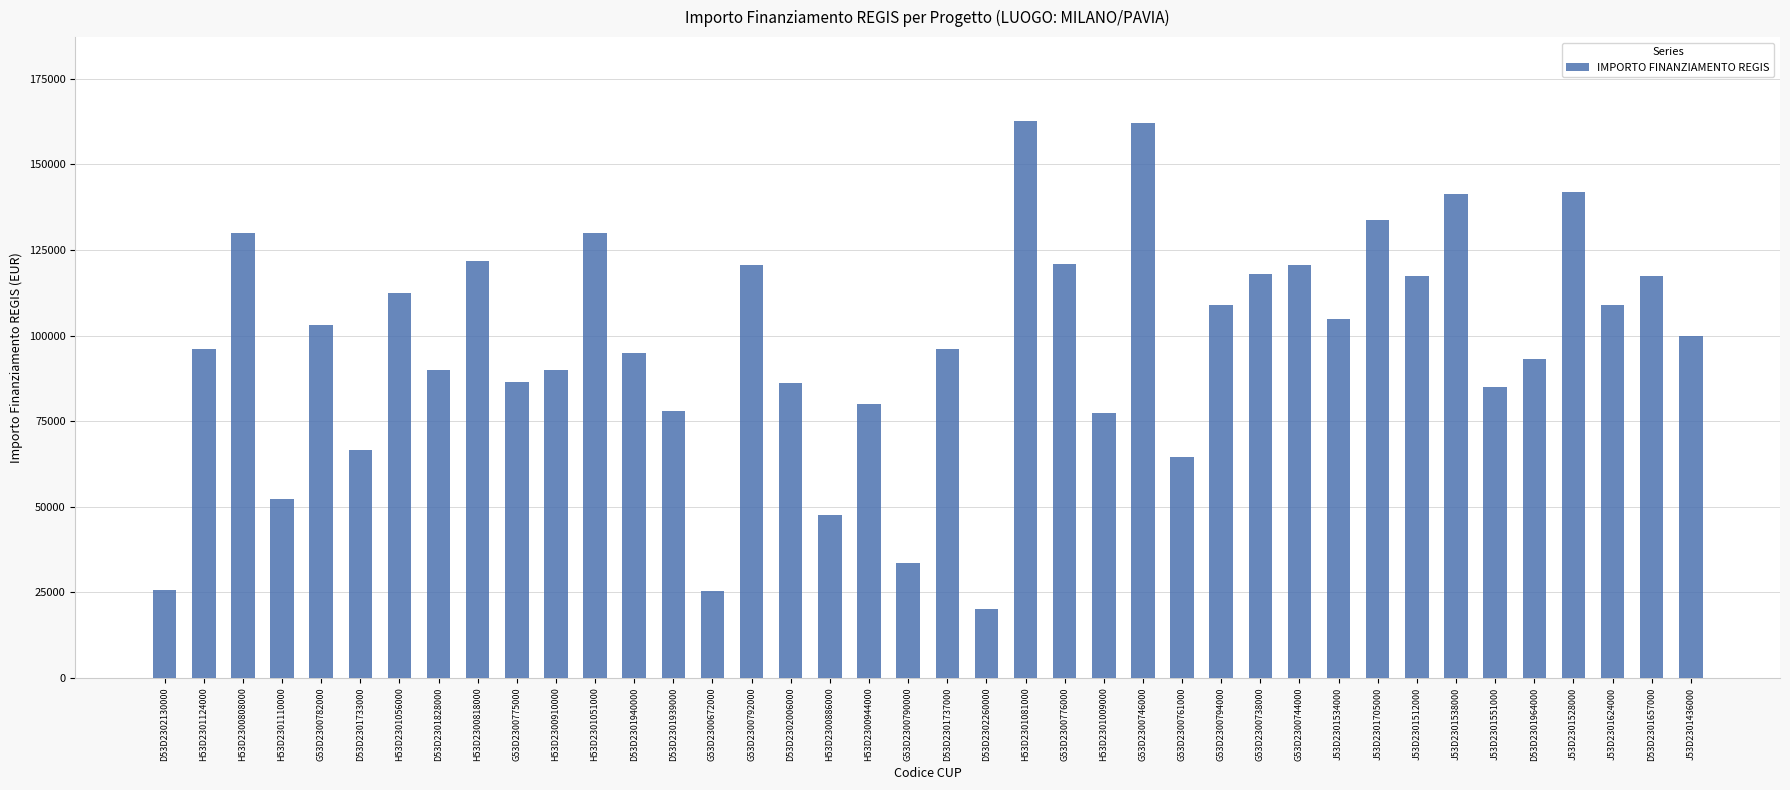

Are the bars horizontal?

No